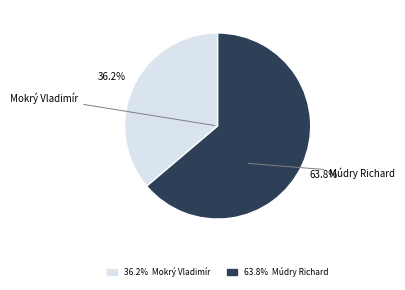

Does any single category account for the majority?

Yes